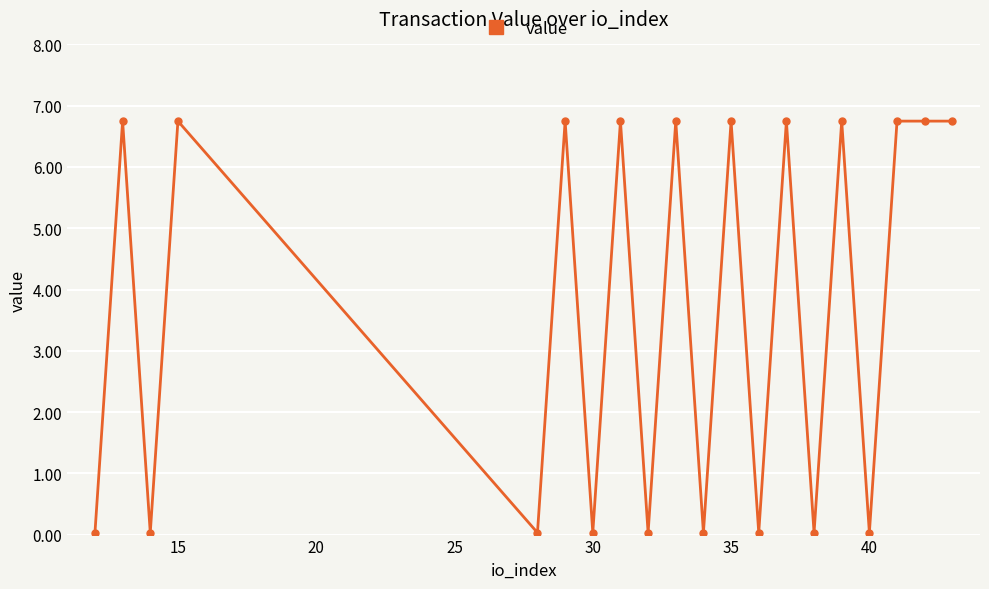

What is the sum of all values?

74.5